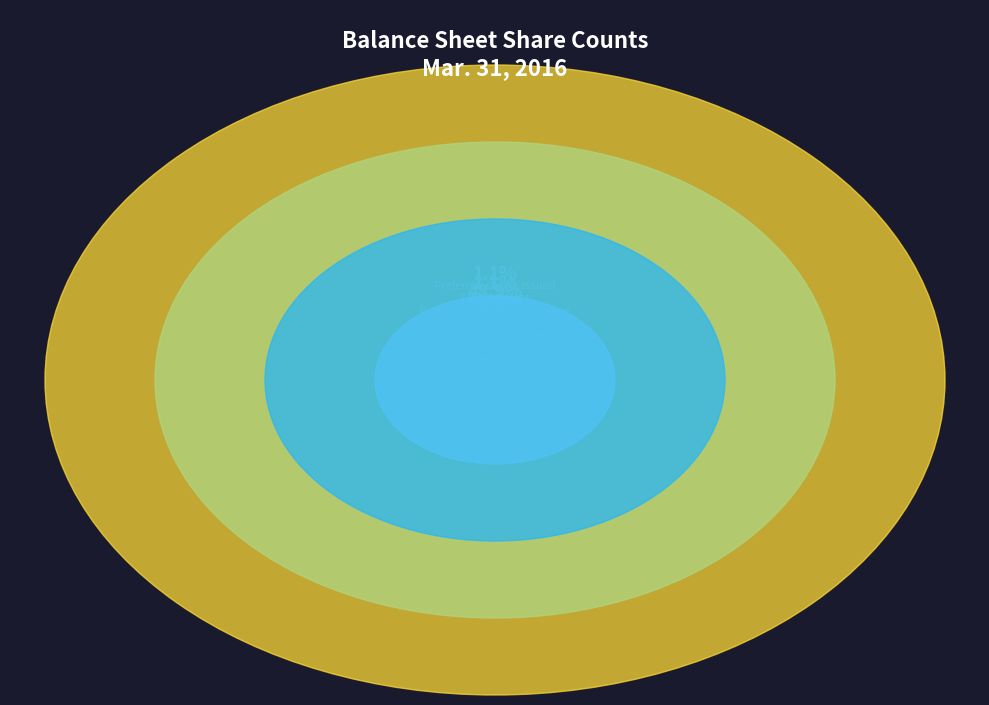

How many segments does this pie chart have?

4